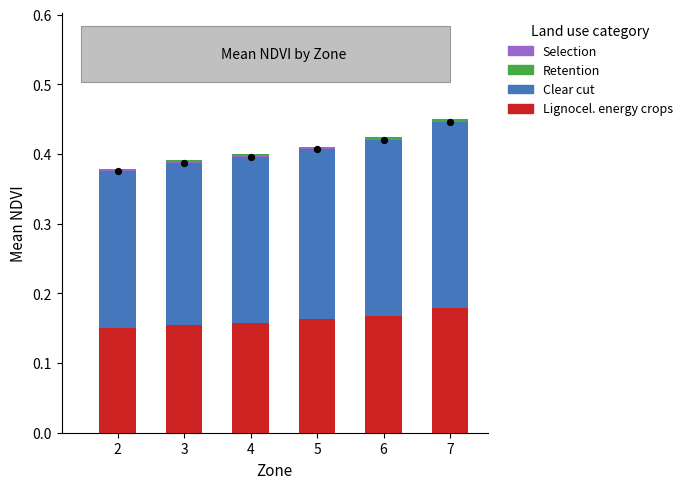

Which series has the largest total across all categories?

Clear cut